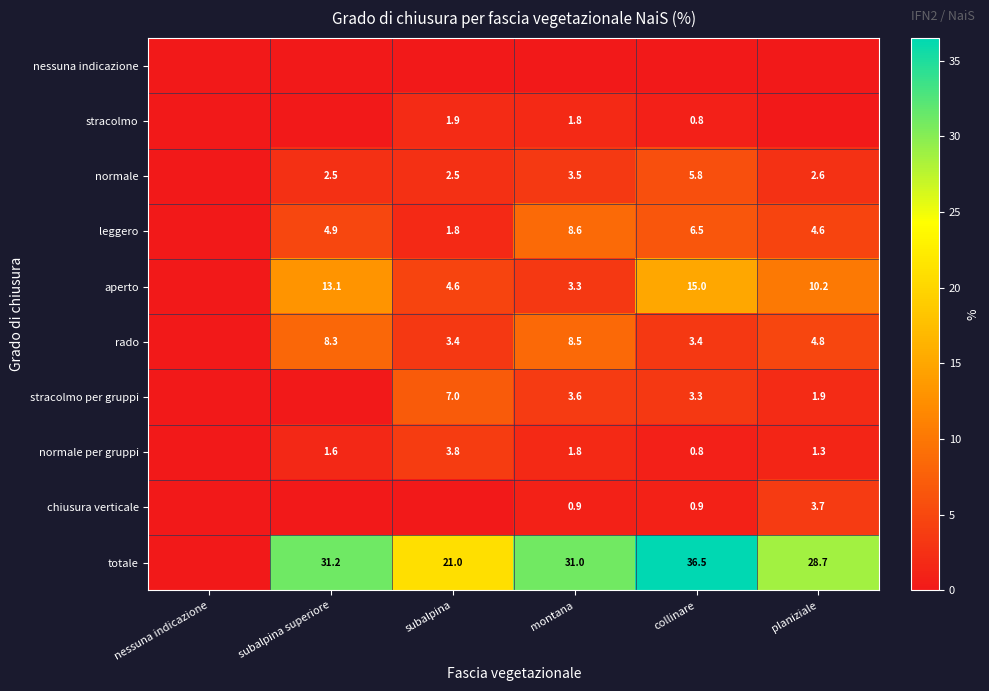

What is the difference between the chiusura verticale values at collinare and planiziale?

2.8